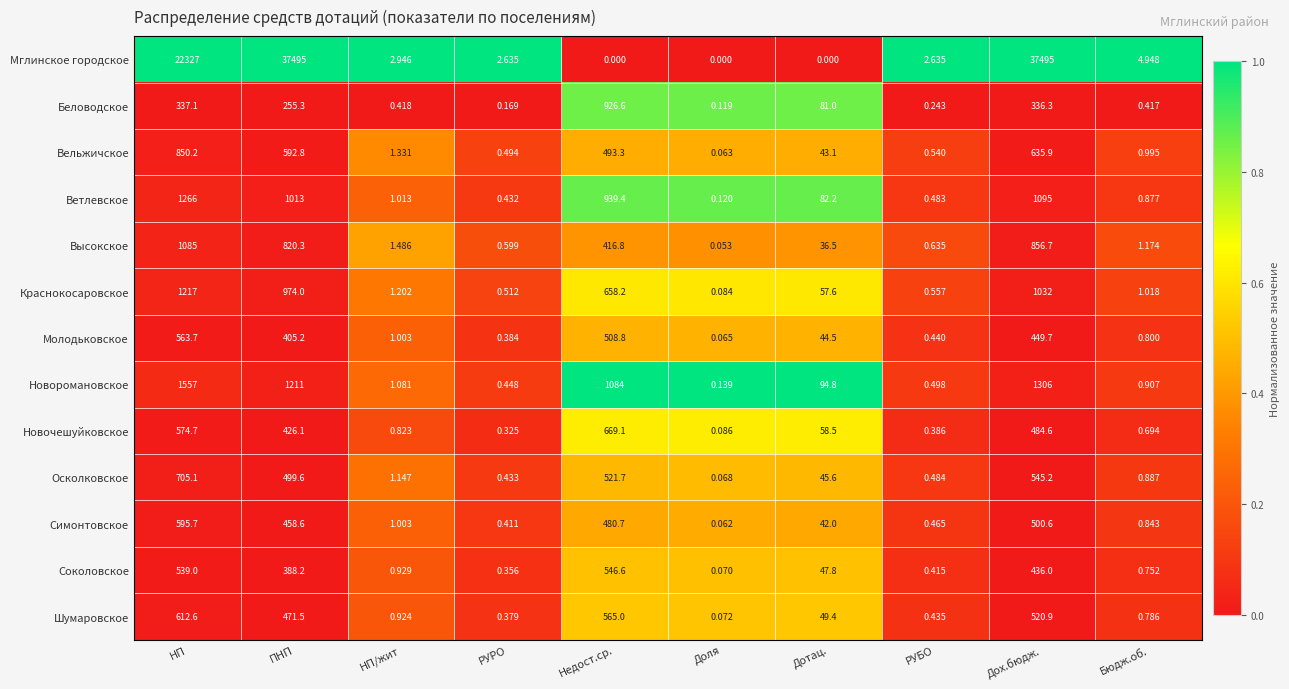

Where is Осколковское nearest to the value 352?

ПНП